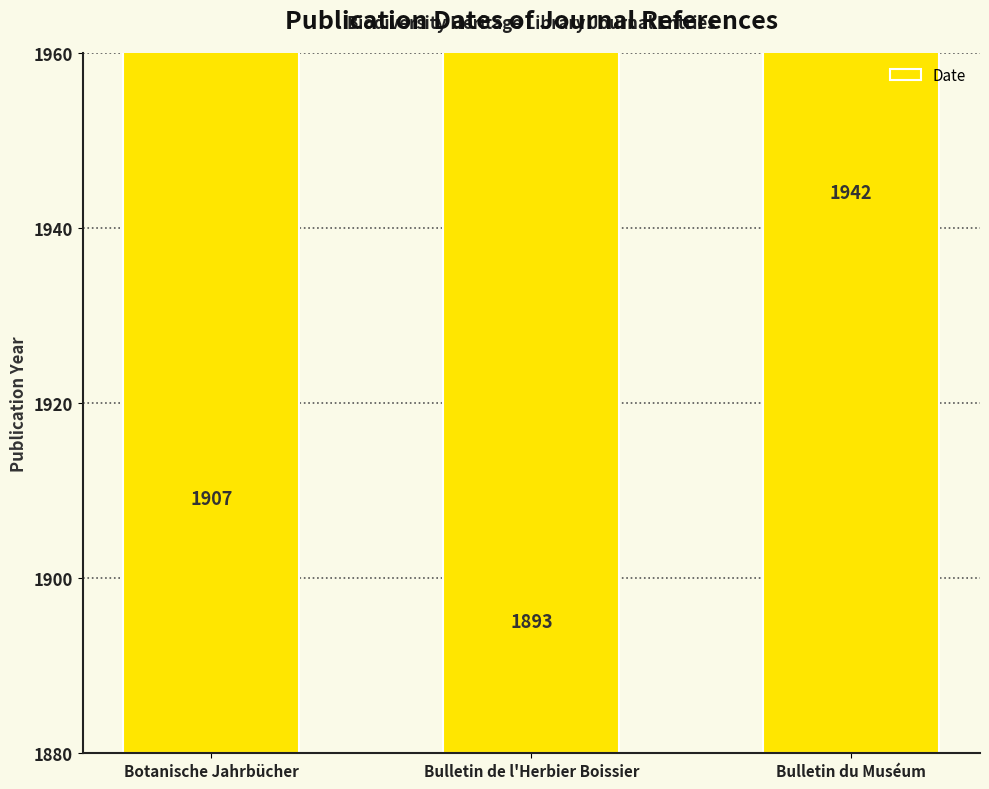

At which category does the chart reach its minimum across all series?

Bulletin de l'Herbier Boissier